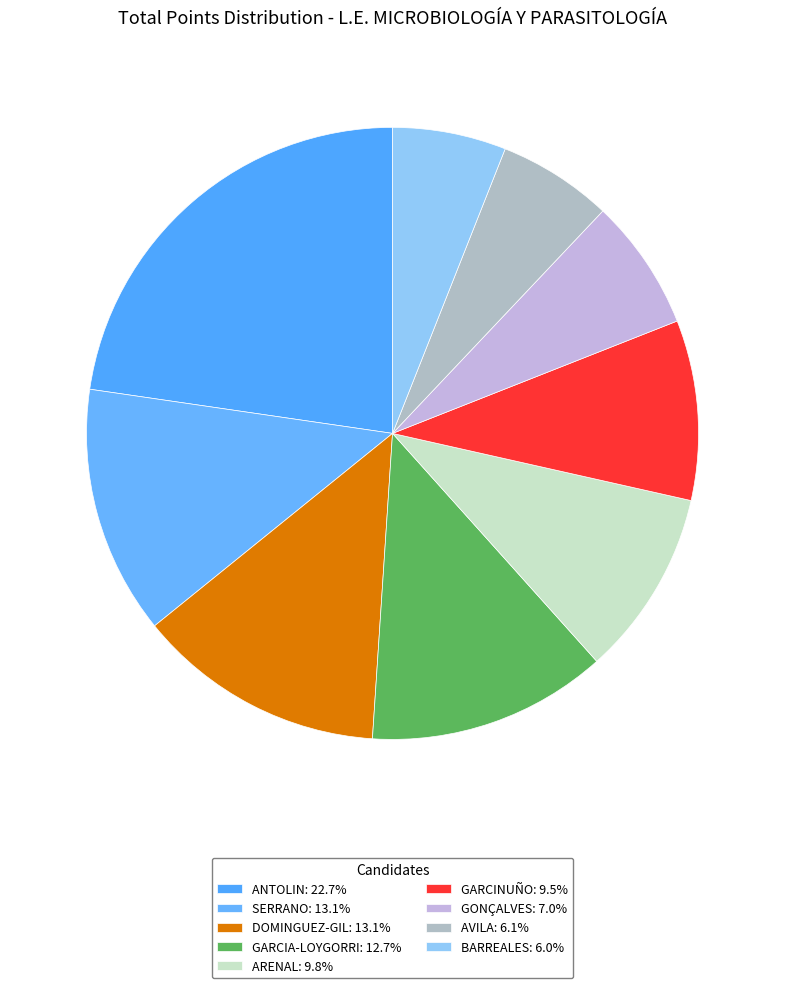

Which category has the biggest portion of the pie?

ANTOLIN